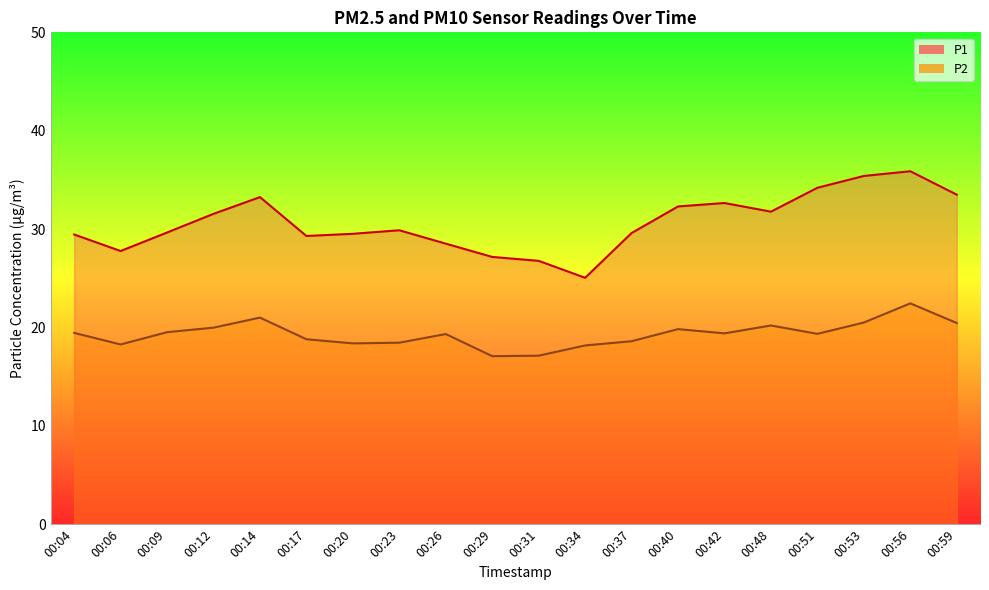

What is the value of the P1 point at the 9th from the left?

28.5